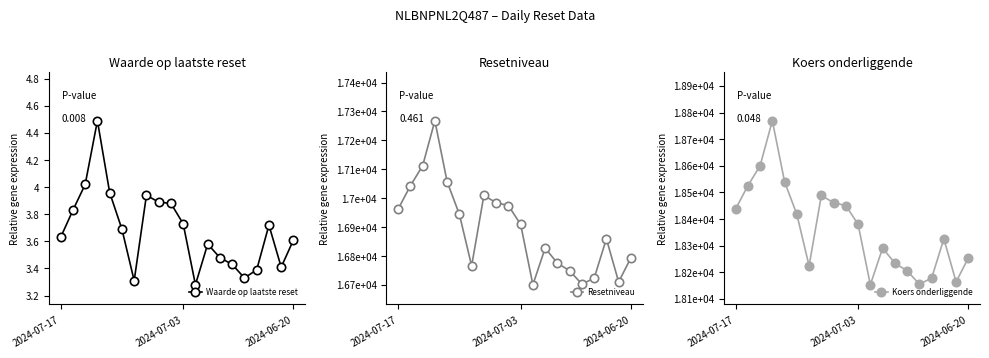

How many data points does each series have?

20